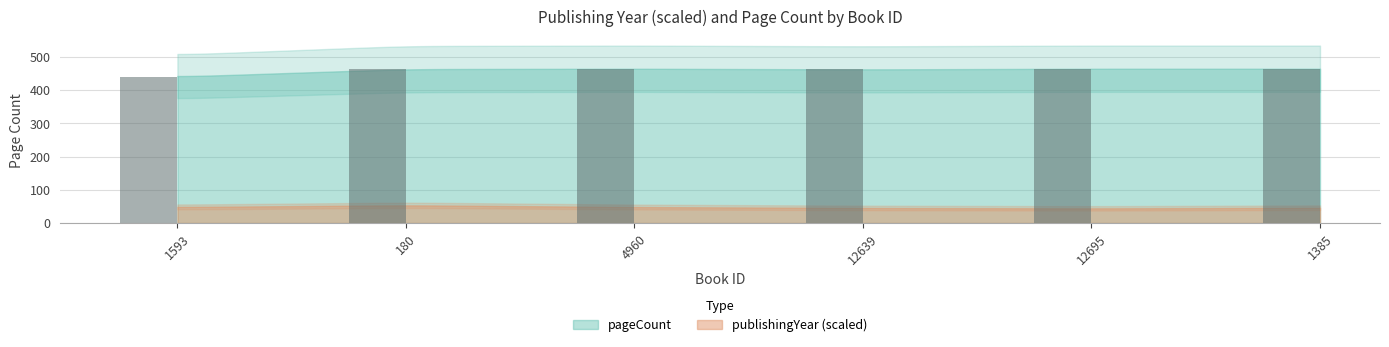

What is the ratio of the value at 12639 to the value at 4960?

1.0